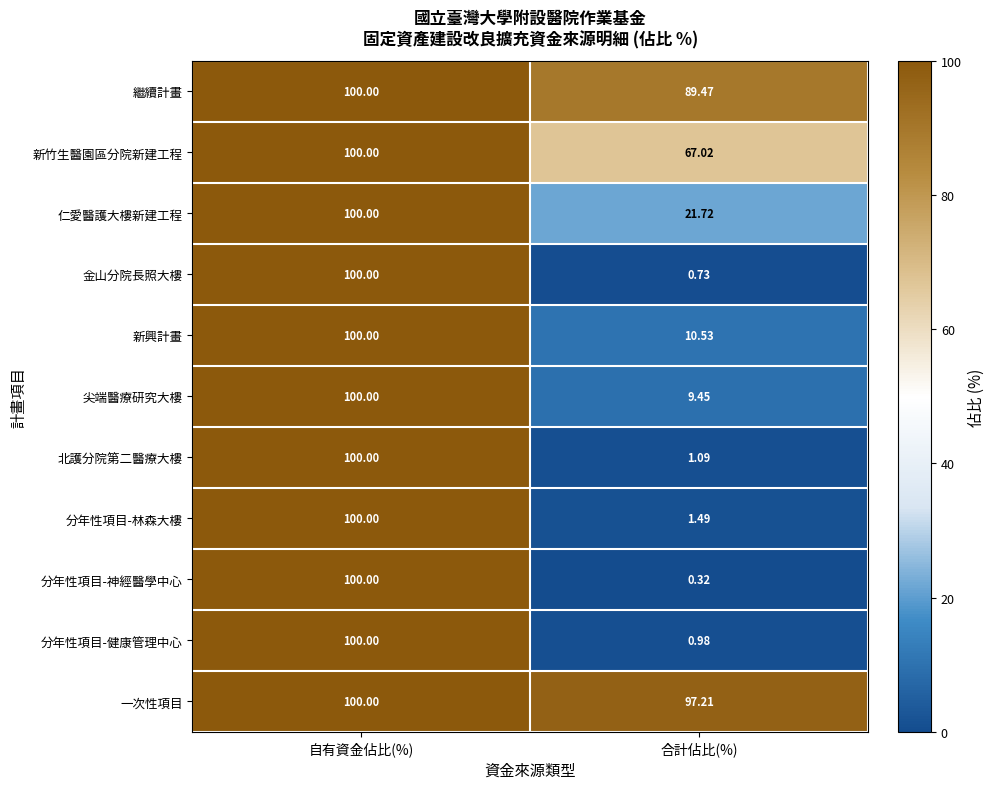

Rank the series at 合計佔比(%) from lowest to highest value.

分年性項目-神經醫學中心, 金山分院長照大樓, 分年性項目-健康管理中心, 北護分院第二醫療大樓, 分年性項目-林森大樓, 尖端醫療研究大樓, 新興計畫, 仁愛醫護大樓新建工程, 新竹生醫園區分院新建工程, 繼續計畫, 一次性項目